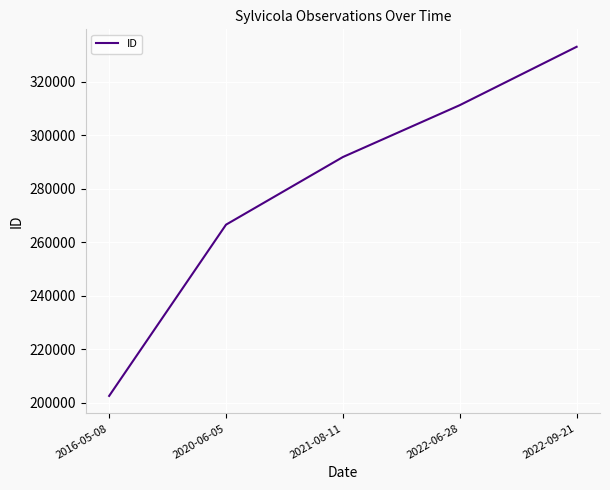

What is the average value?

281052